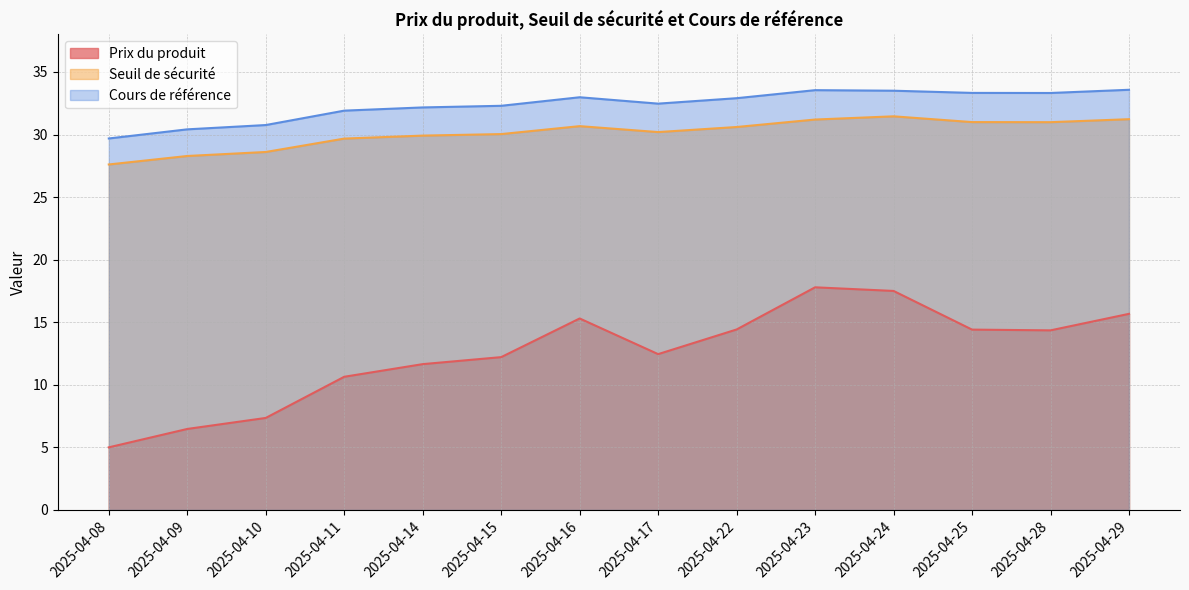

What is the value of the Prix du produit point at the 9th from the left?

14.4